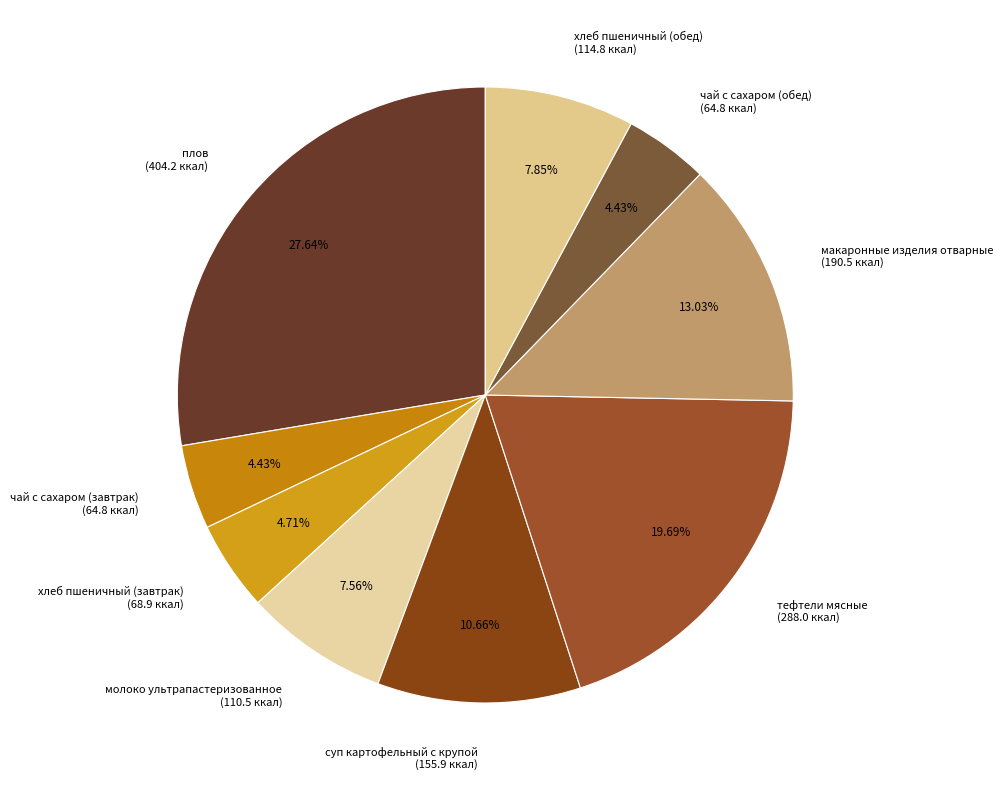

Approximately how many times larger is the value at тефтели мясные (288.0 ккал) compared to хлеб пшеничный (обед) (114.8 ккал)?

2.5